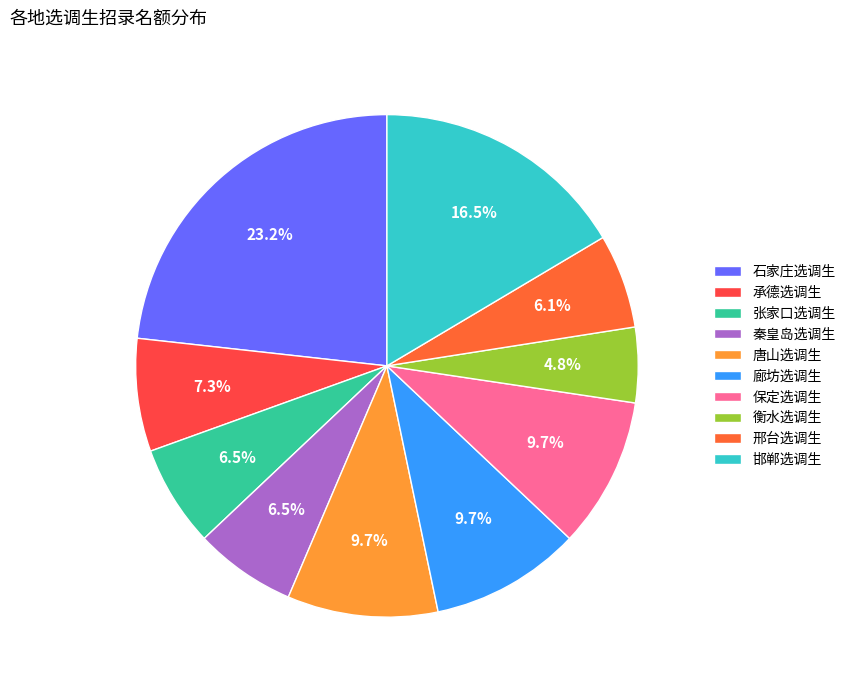

To the nearest percent, what is the average slice percentage?

10%